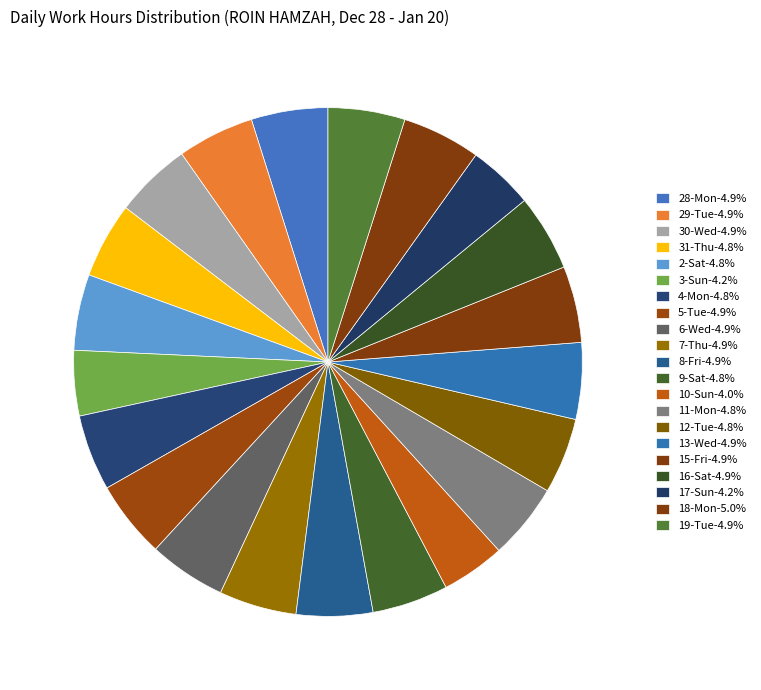

Which category has the smallest portion of the pie?

10-Sun